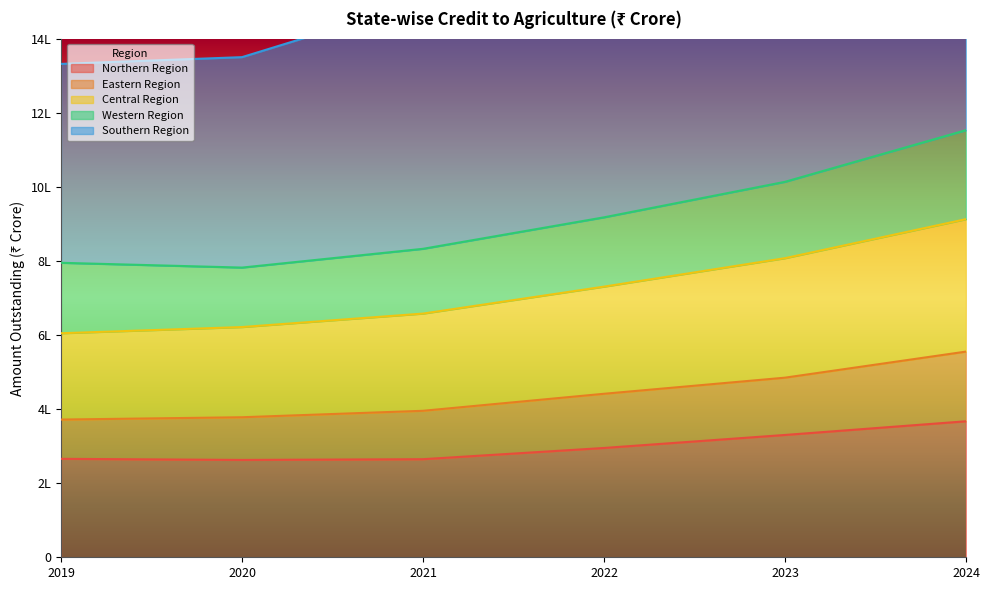

True or false: Northern Region and Eastern Region intersect in this chart.

False